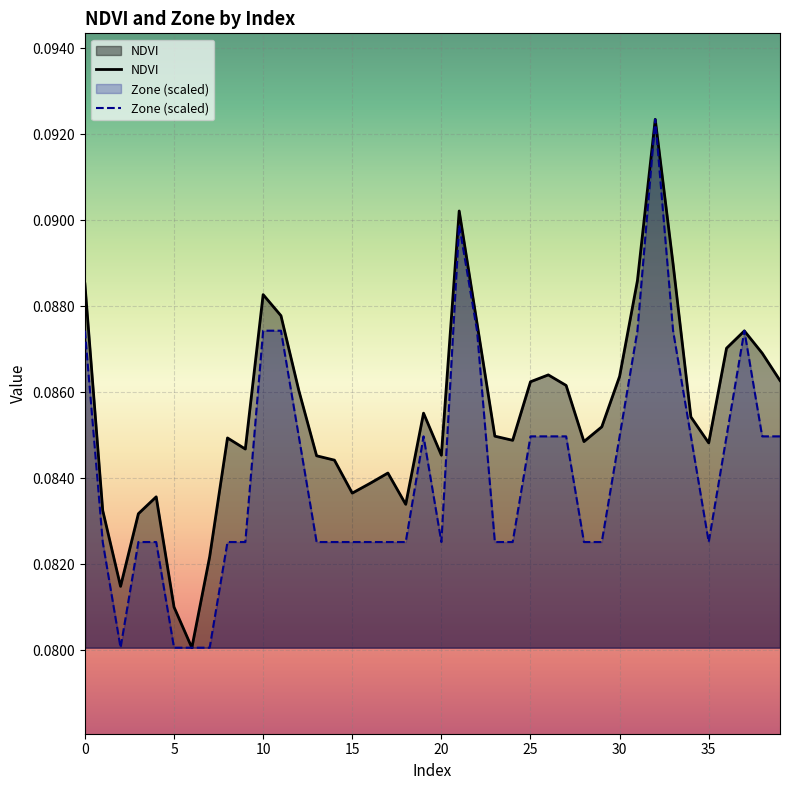

True or false: Zone (scaled) and NDVI cross at least once.

True